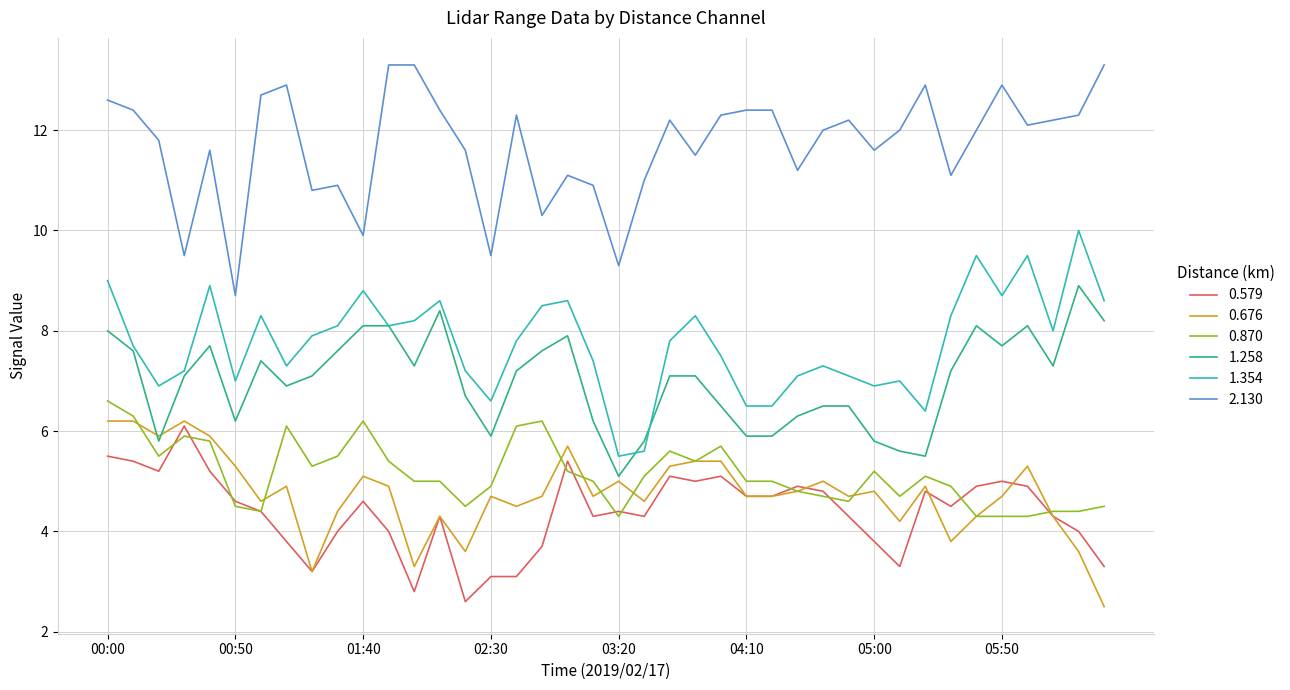

Is this an area chart (filled region under the line)?

No